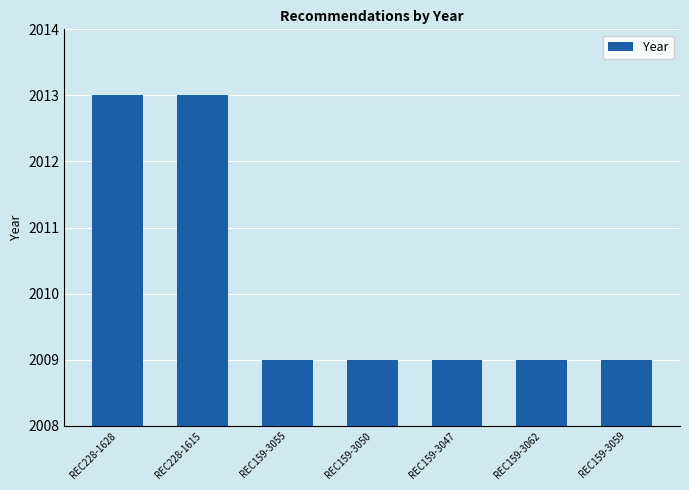

What is the value of the 7th bar from the left?

2009